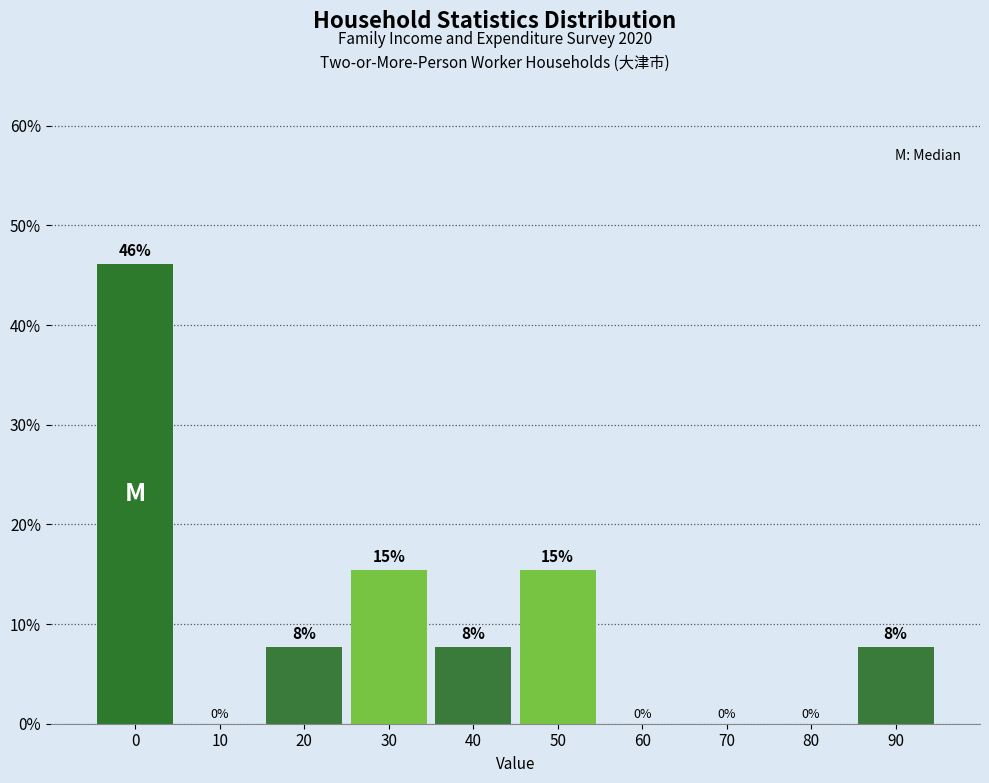

What value does the data have at 50?

15.4